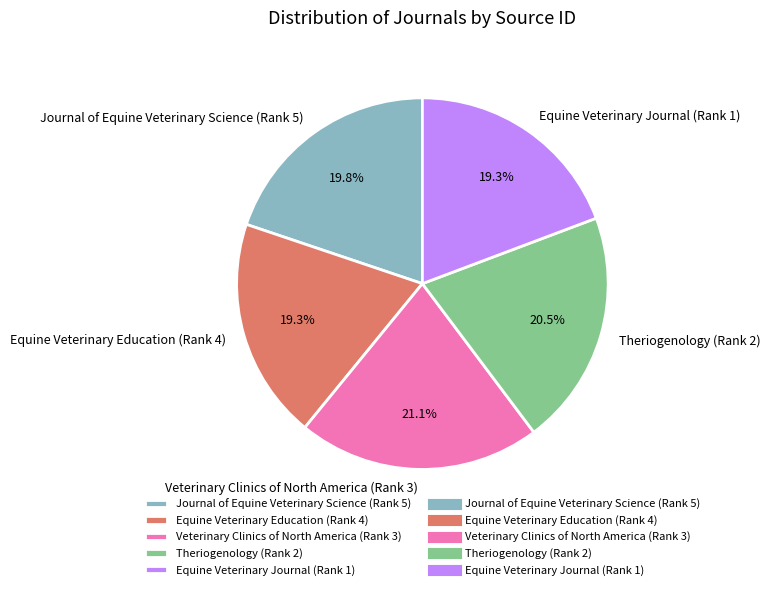

To the nearest percent, what percentage of the pie is Equine Veterinary Education (Rank 4)?

19%